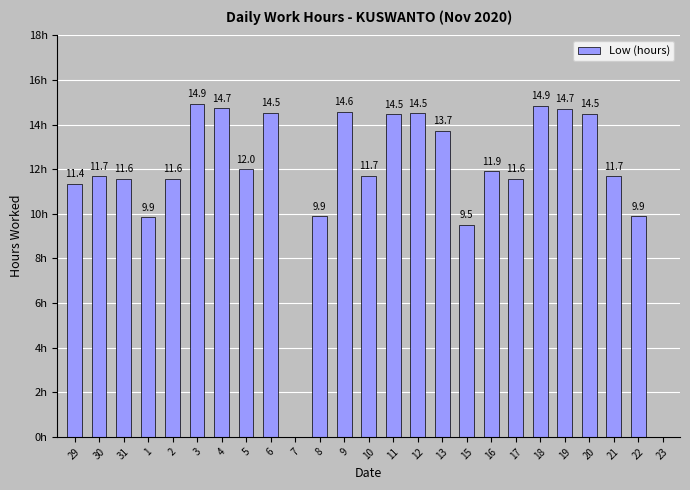

What is the value of the 15th bar from the left?

14.5